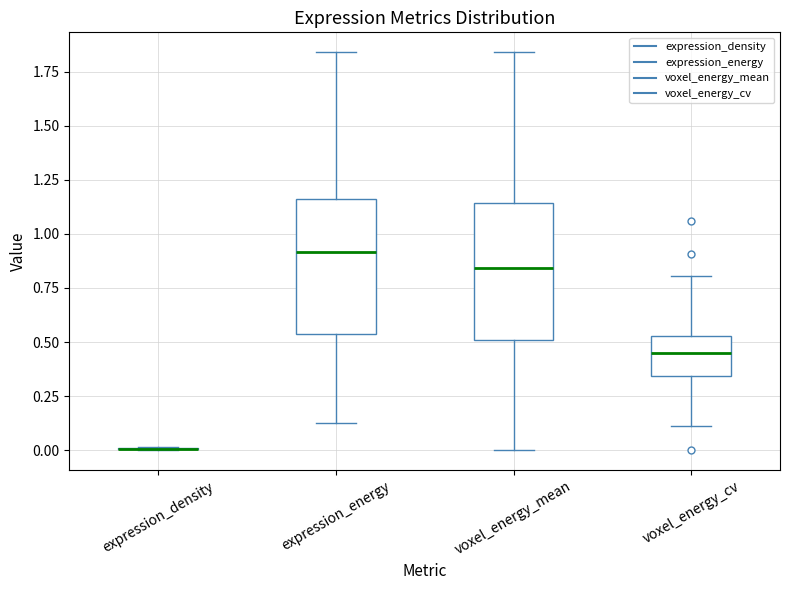

Reading left to right, read every box against the y-axis: the position of its median line, the range the box covers, and the ends of its whiskers. The values are not printed on the chart, so give them approximately, as read against the axis.

expression_density: box collapsed to a line at 0.00, whiskers 0.00 to 0.00
expression_energy: median 0.90, box 0.55 to 1.15, whiskers 0.10 to 1.85
voxel_energy_mean: median 0.85, box 0.50 to 1.15, whiskers 0.00 to 1.85
voxel_energy_cv: median 0.45, box 0.35 to 0.55, whiskers 0.10 to 0.80